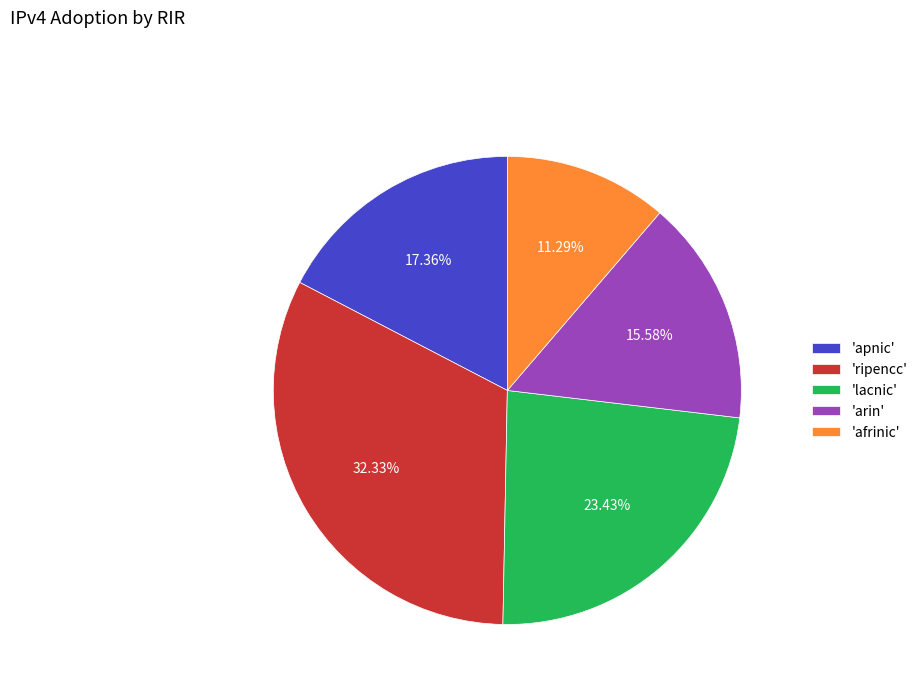

Between 'lacnic' and 'afrinic', which is larger?

'lacnic'